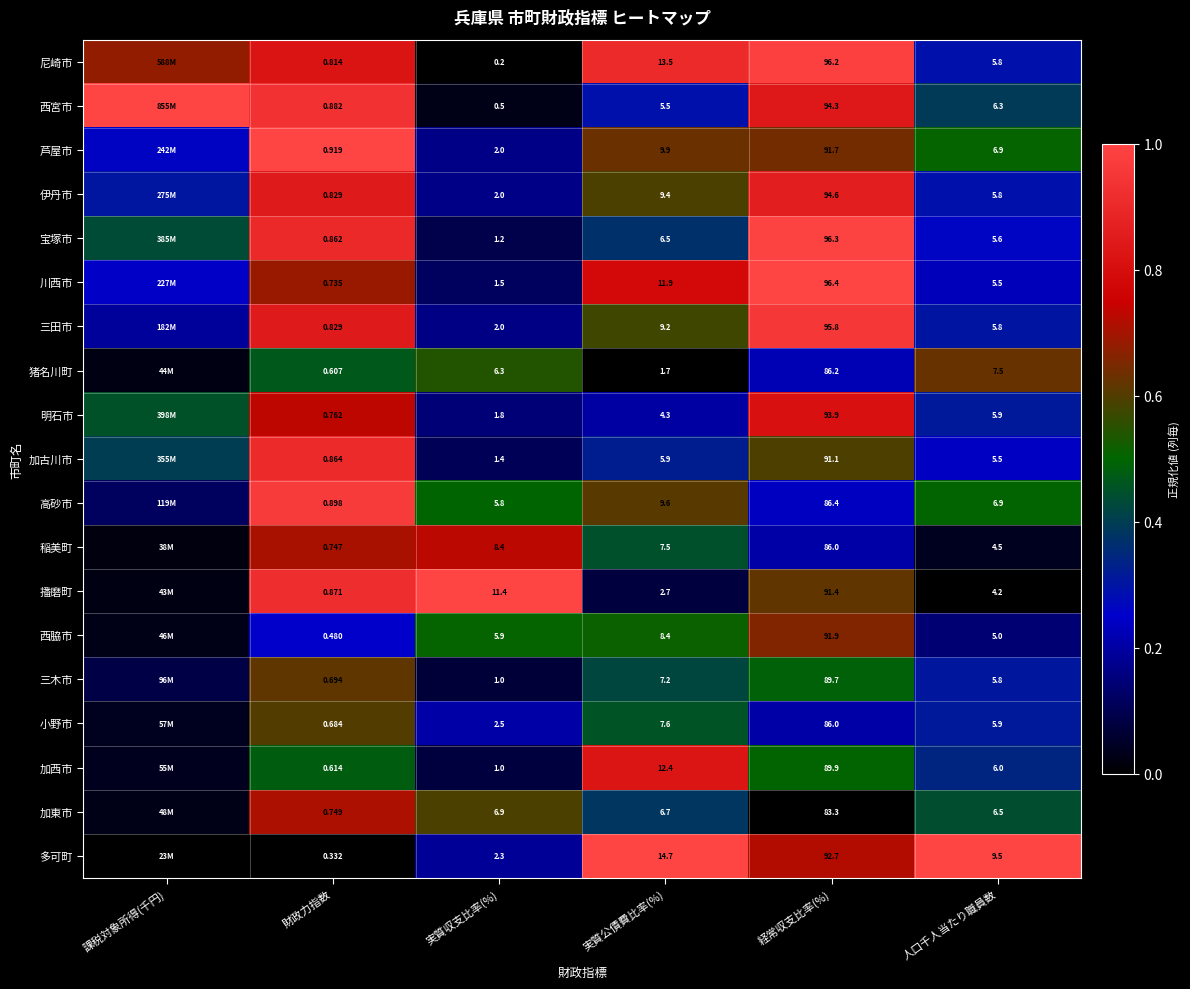

Is the value of 小野市 at 経常収支比率(%) greater than the value of 加古川市 at 人口千人当たり職員数?

Yes